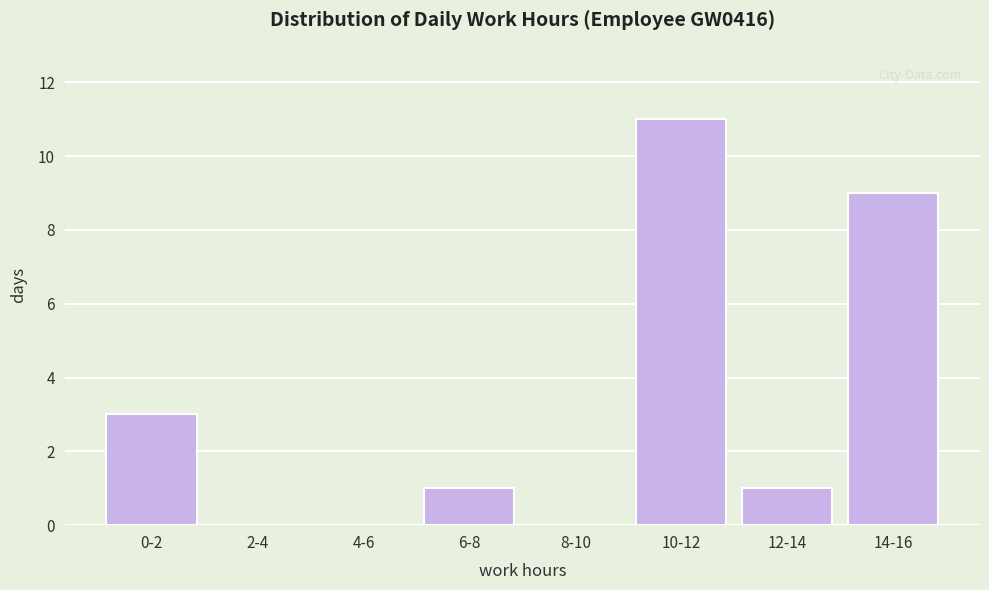

Reading right to left, what are all the values shown in this chart?

14-16=9	12-14=1	10-12=11	8-10=0	6-8=1	4-6=0	2-4=0	0-2=3